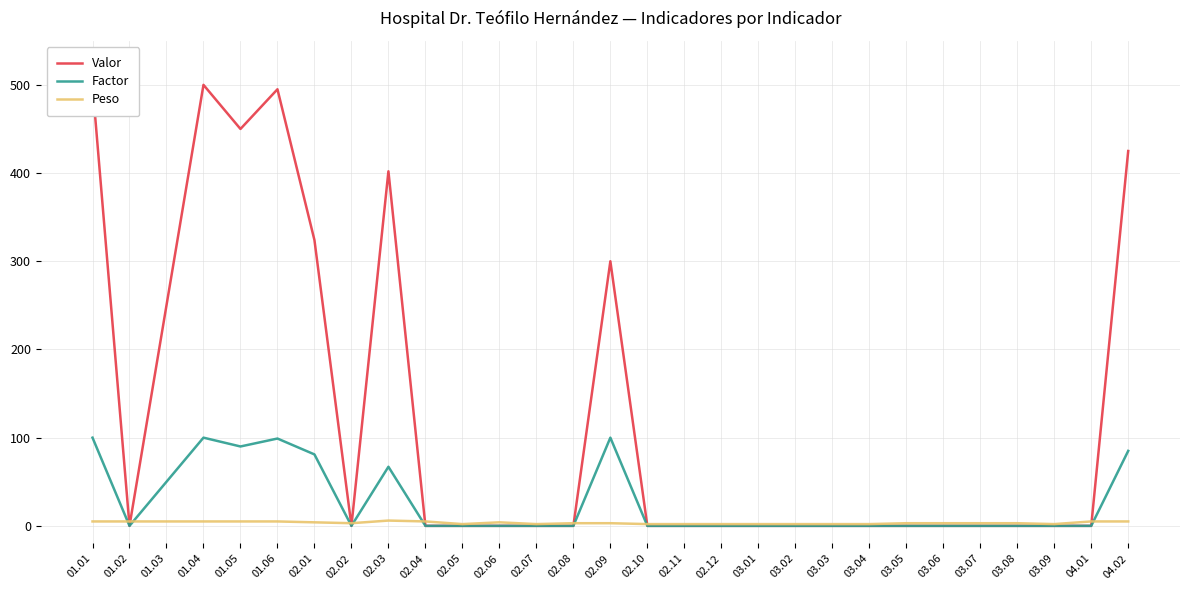

What is the label of the 22nd point from the right?

02.02